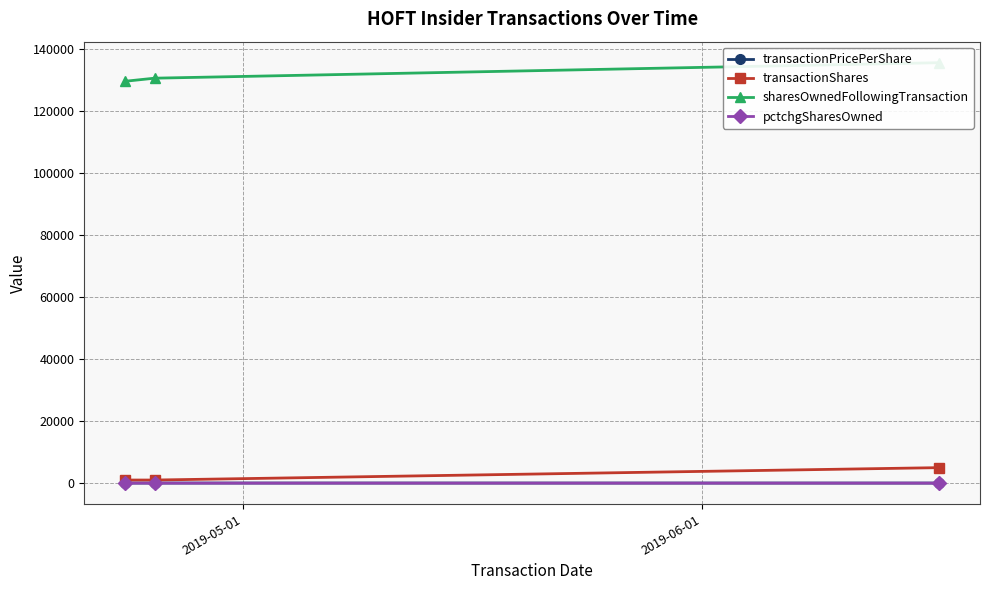

What is the highest value of the transactionShares series?

5000.0